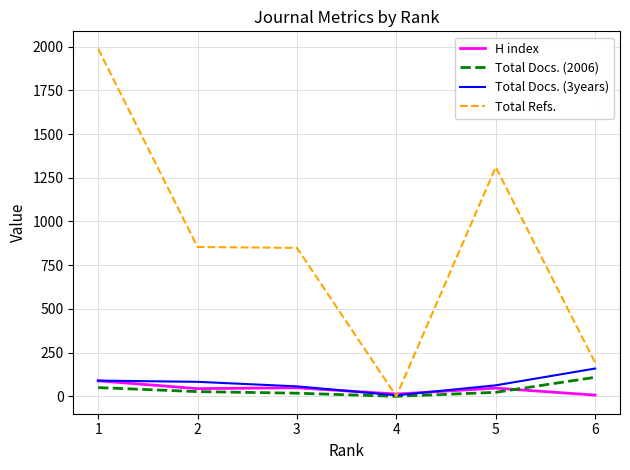

At how many categories does at least one series exceed 816?

4